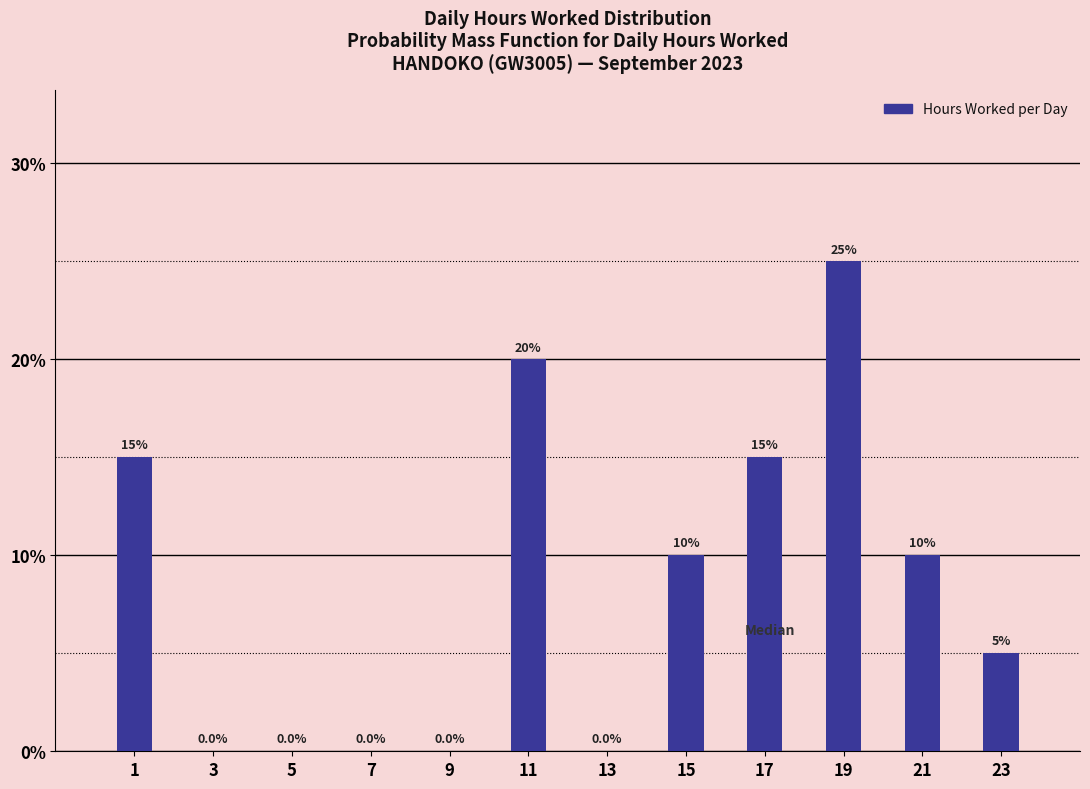

Reading left to right, transcribe this chart: for each bar, give the range it covers on the x-axis and its height.

0 to 2: 15.0
2 to 4: 0.0
4 to 6: 0.0
6 to 8: 0.0
8 to 10: 0.0
10 to 12: 20.0
12 to 14: 0.0
14 to 16: 10.0
16 to 18: 15.0
18 to 20: 25.0
20 to 22: 10.0
22 to 24: 5.0